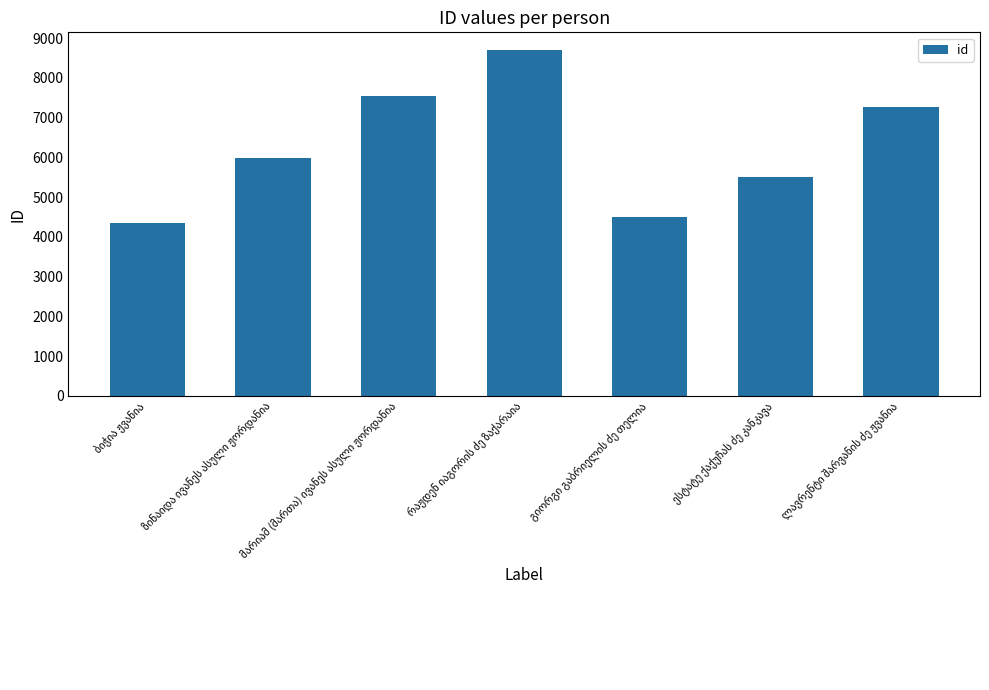

What is the smallest value displayed?

4338